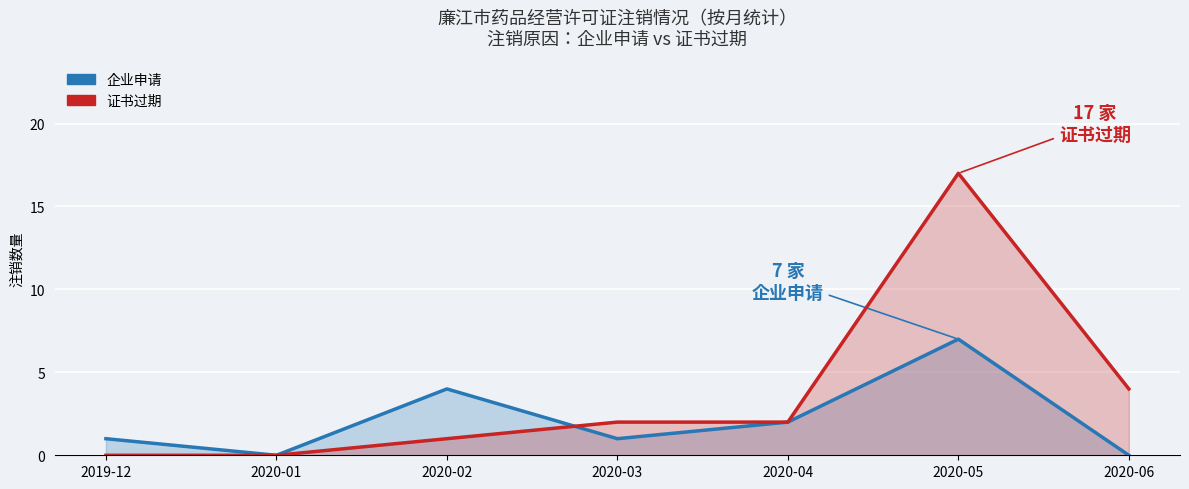

True or false: 企业申请 has a value of 0 at 2020-04.

False